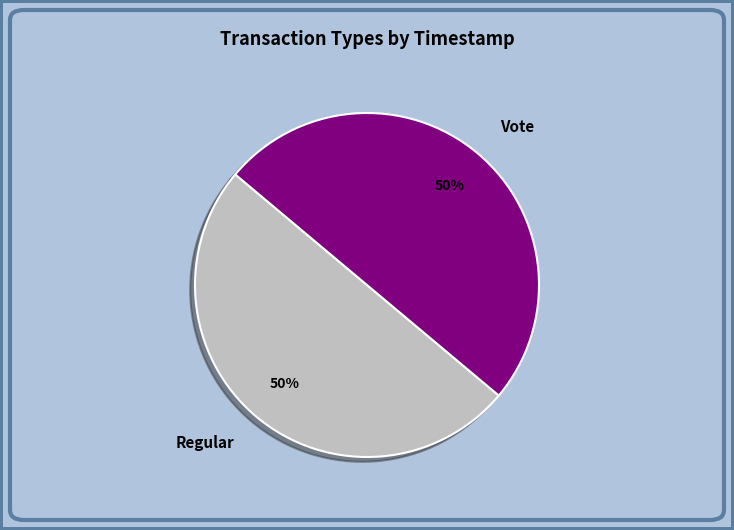

The Vote slice represents 50% of the pie. True or false?

True